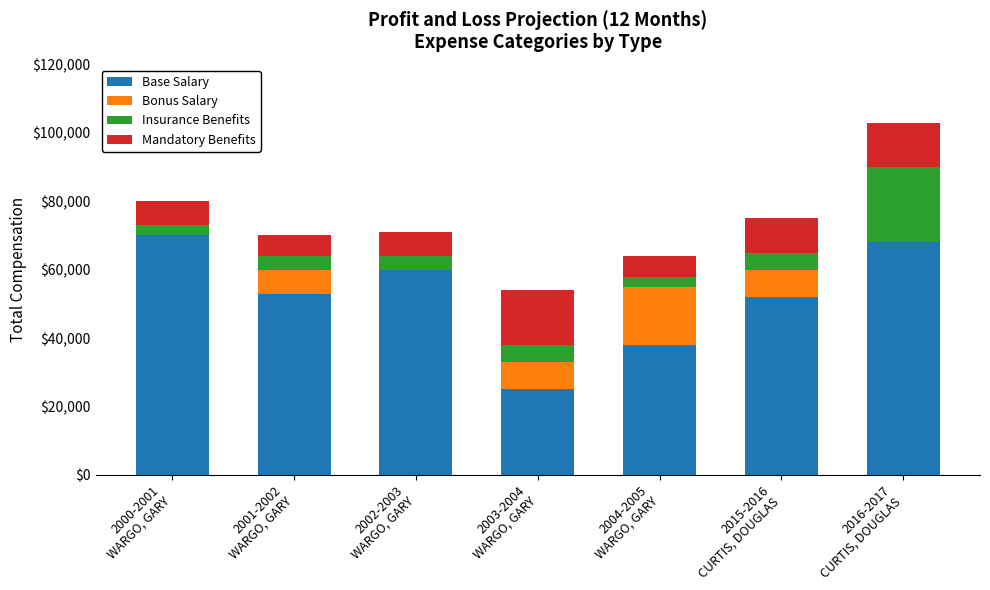

Are the bars grouped side by side (vs. stacked)?

No